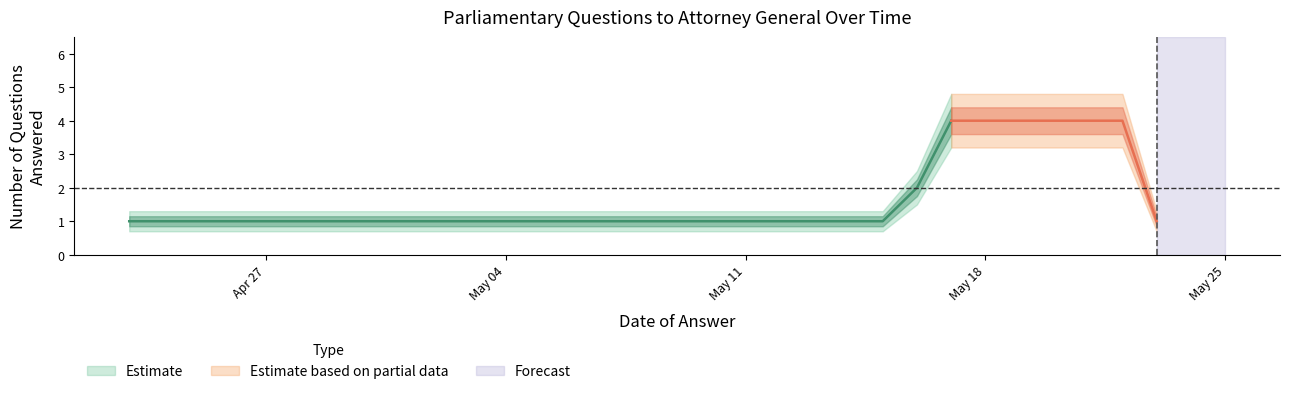

At which category is the sum across all series the highest?

2024-05-17